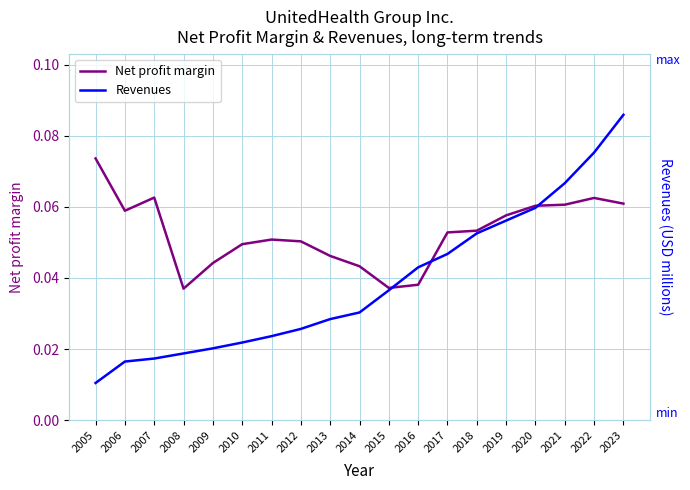

True or false: Revenues has more than 1 interior local peaks.

False